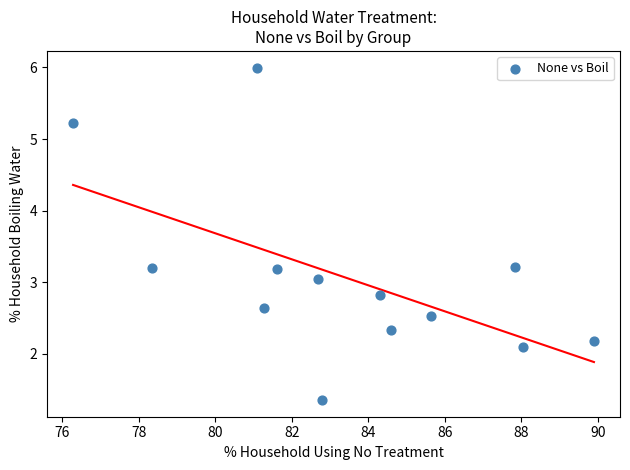

What is the range of Y values (max minus min)?

4.6